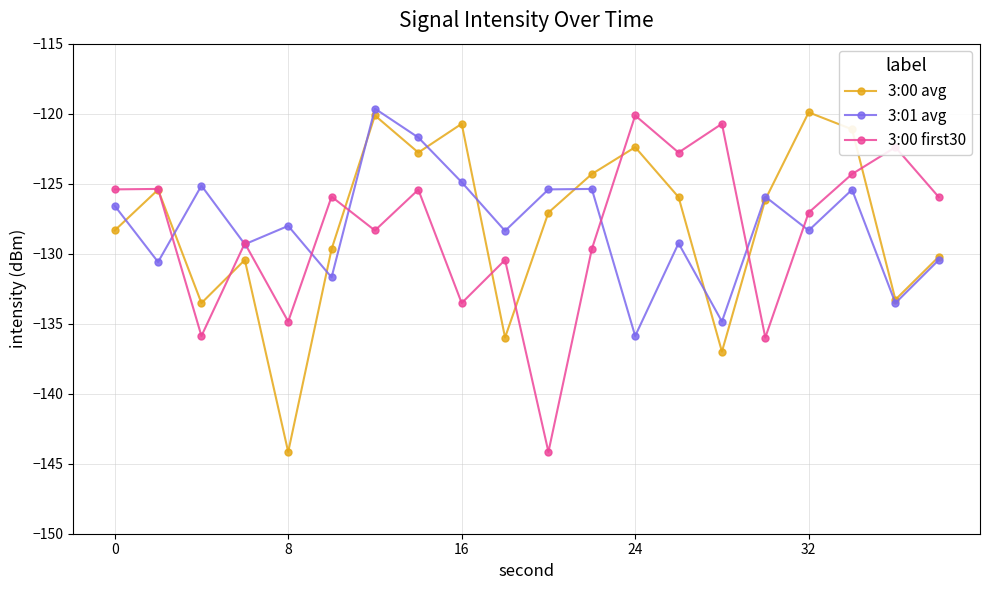

What is the value of the 3:00 first30 point at the 8th from the left?

-125.4